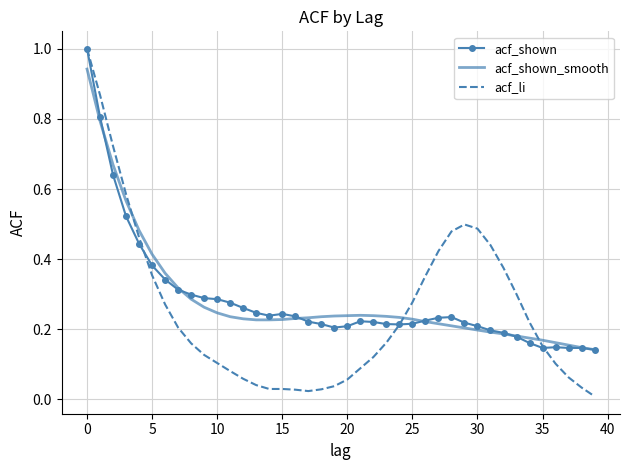

Count the number of categories in the chart.

40